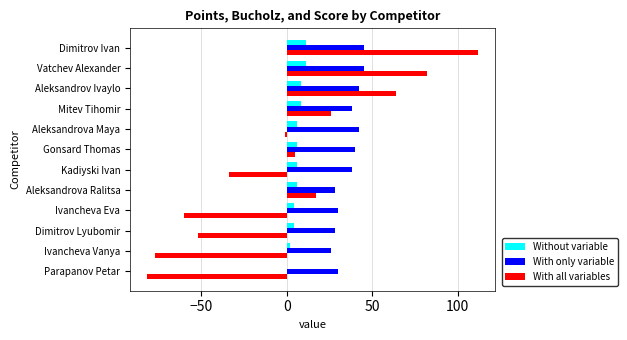

What is the highest value of the With all variables series?

112